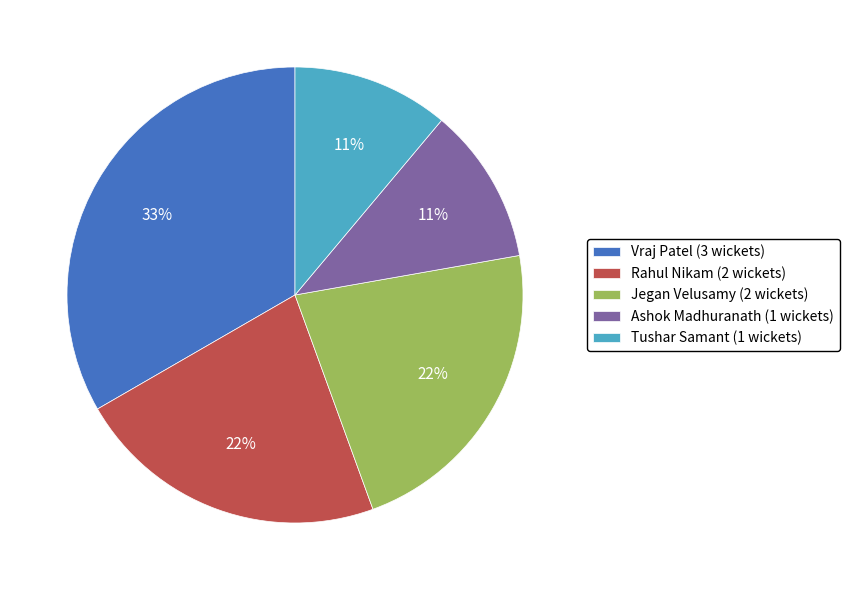

The Ashok Madhuranath slice represents 11% of the pie. True or false?

True